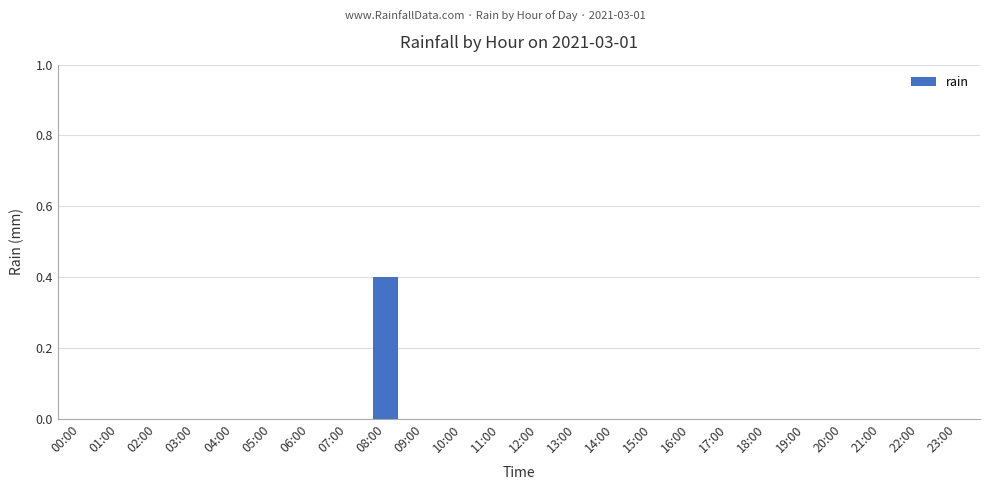

What is the maximum value shown in the chart?

0.4